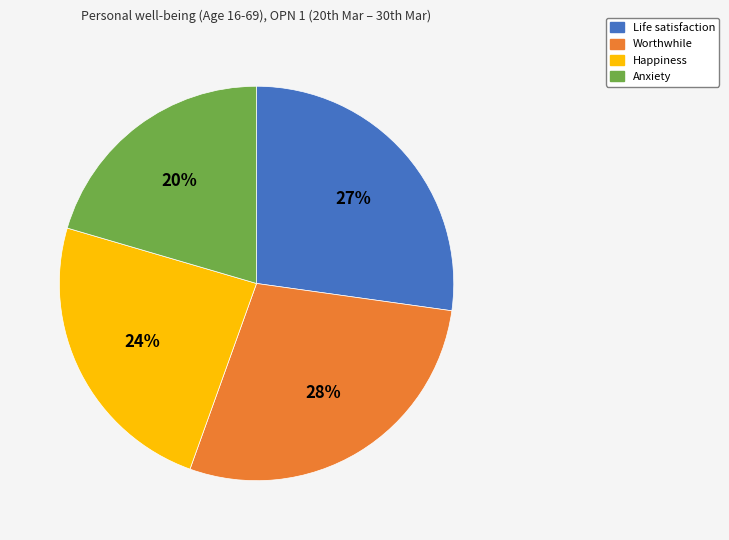

To the nearest percent, what is the difference between the largest and smallest slice percentages?

8%